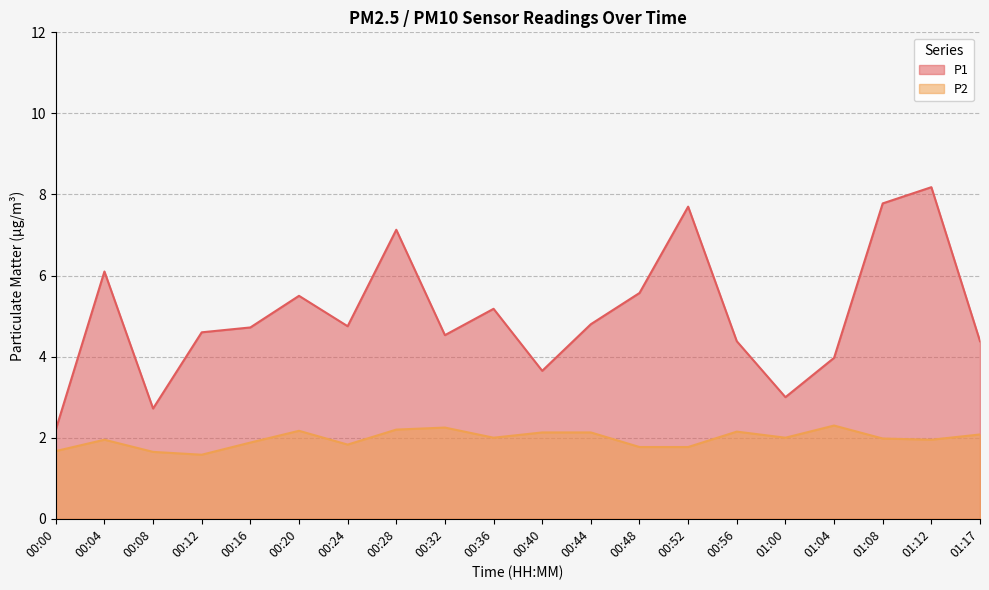

At which category does P1 reach its first local peak?

00:04